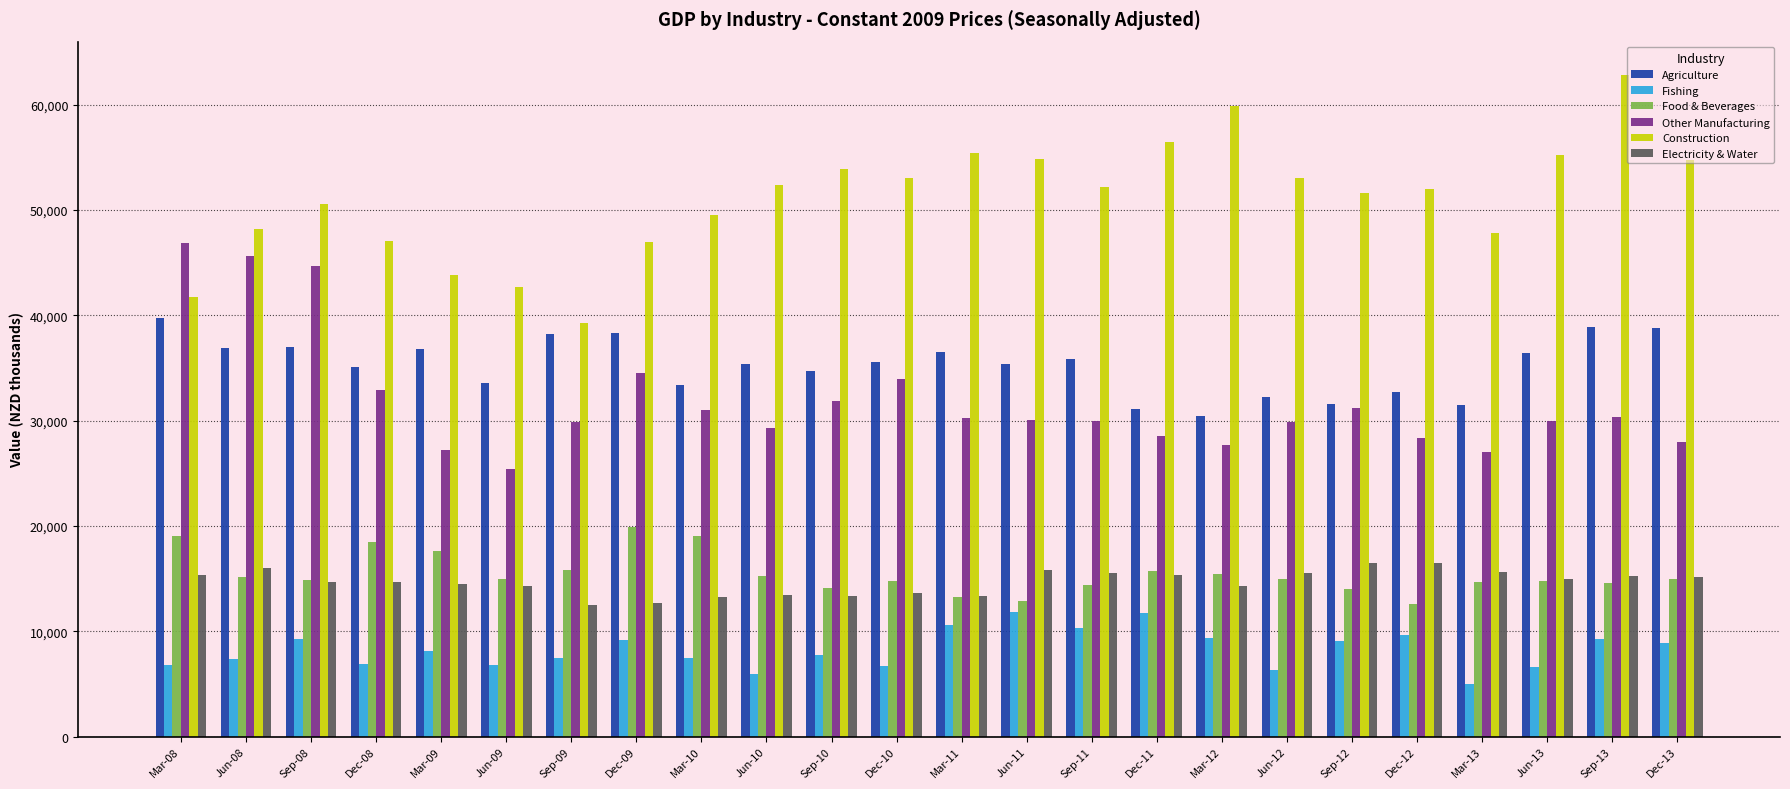

What is the difference between the highest and lowest values at Dec-13?

45856.0